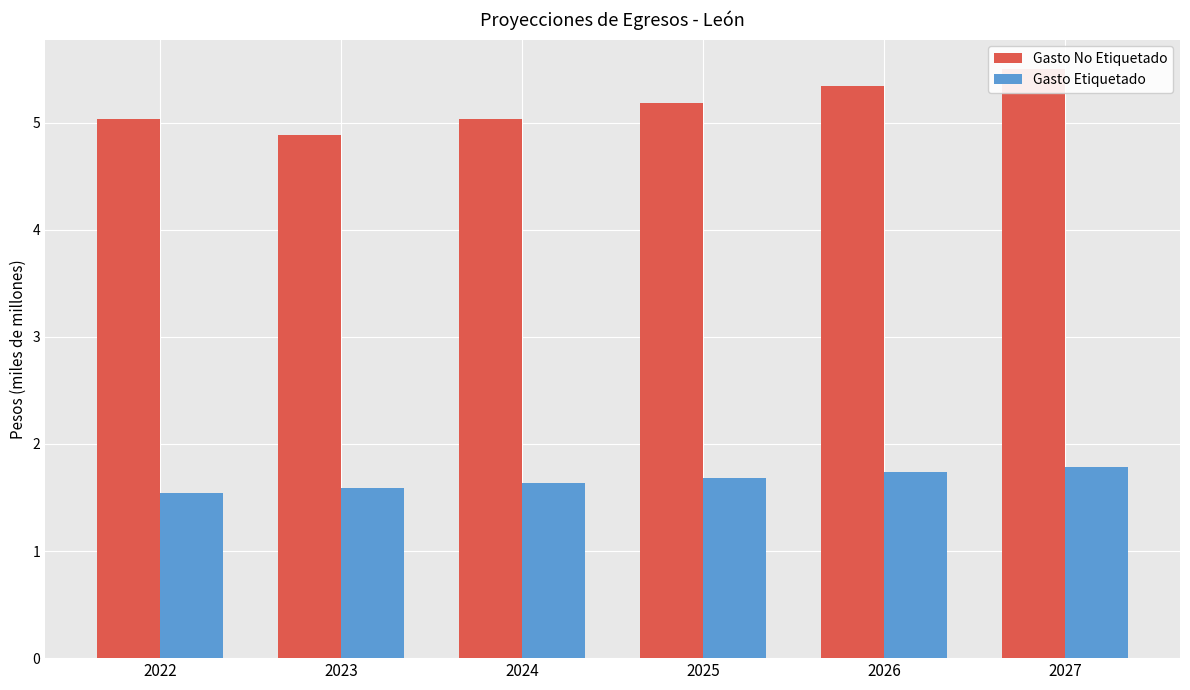

At which category is the sum across all series the highest?

2027